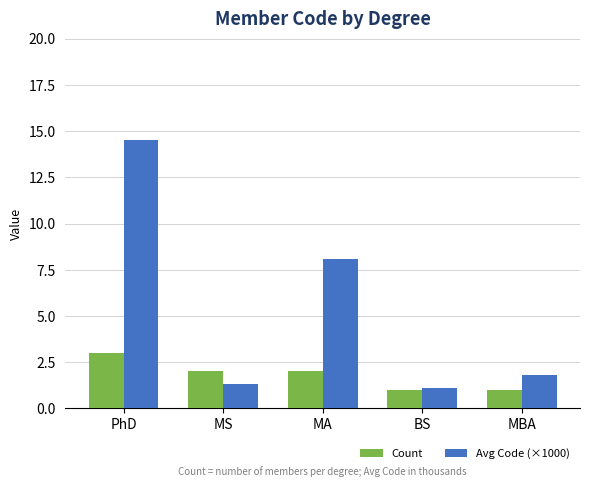

Read the Avg Code (×1000) value at MS.

1.3